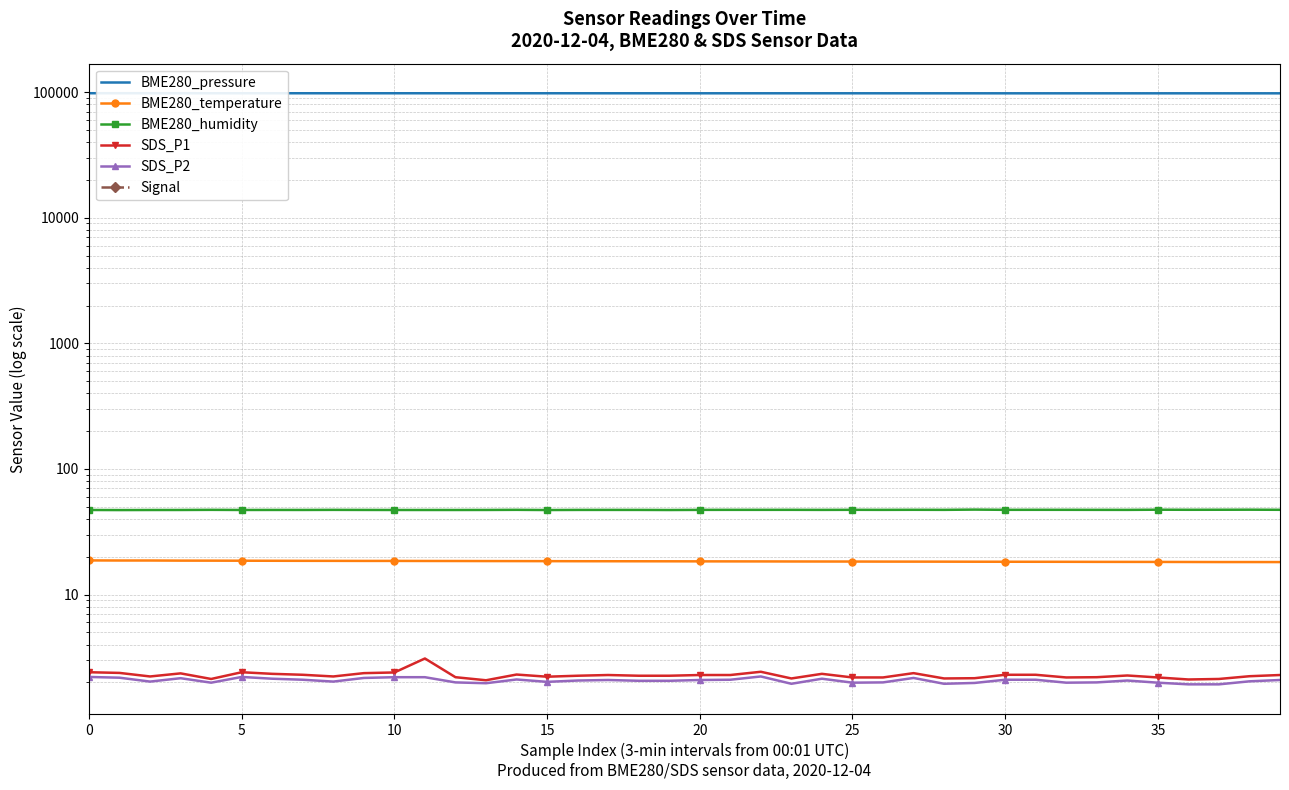

Which category has the lowest value across all series?

5